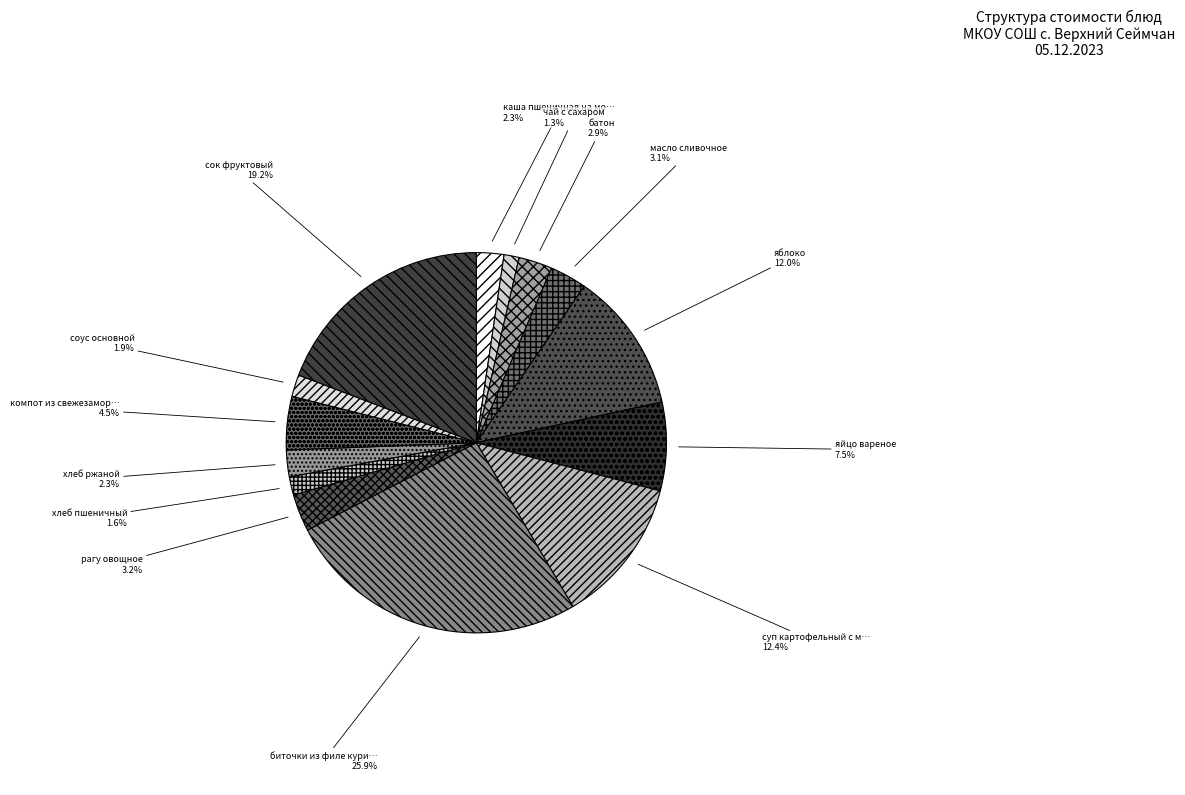

Is there any slice that represents more than half of the pie?

No